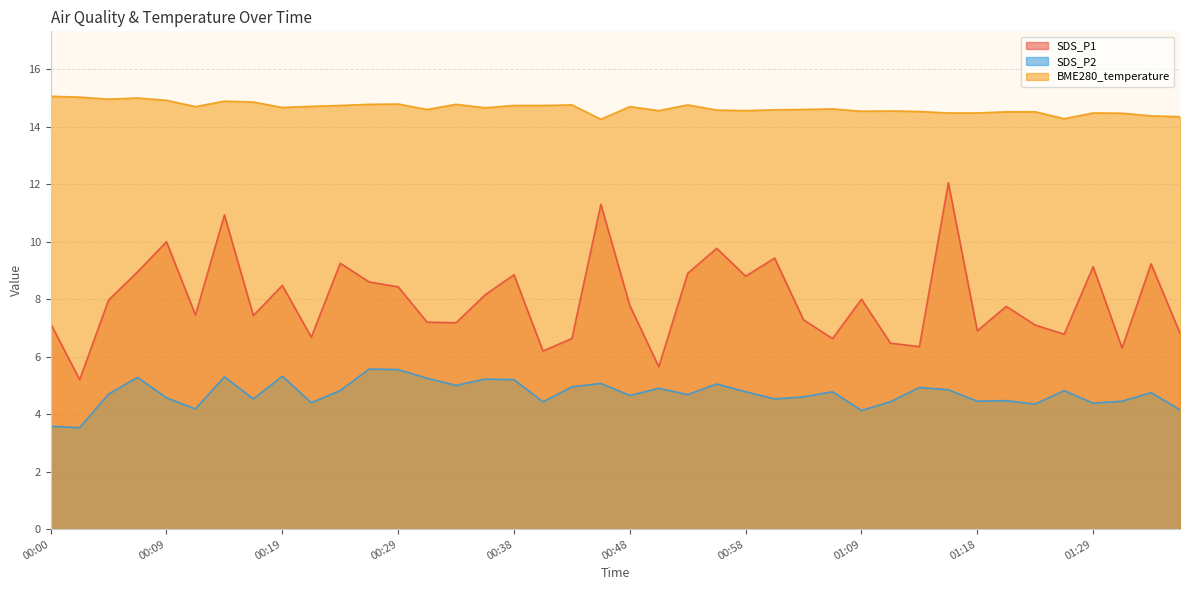

Is it true that SDS_P1 equals 3.5 at 01:21?

False